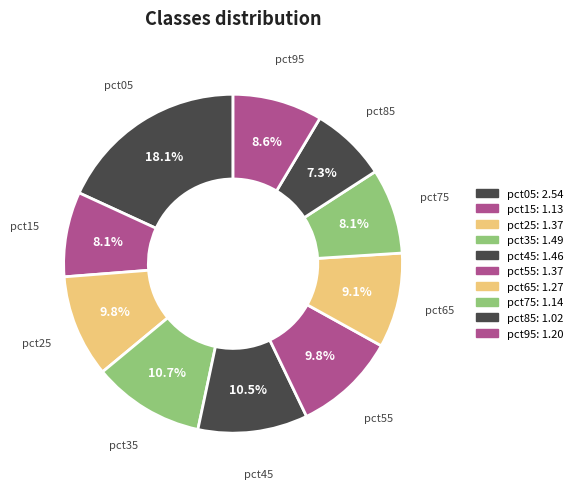

Does pct95 account for over 50% of the chart?

No